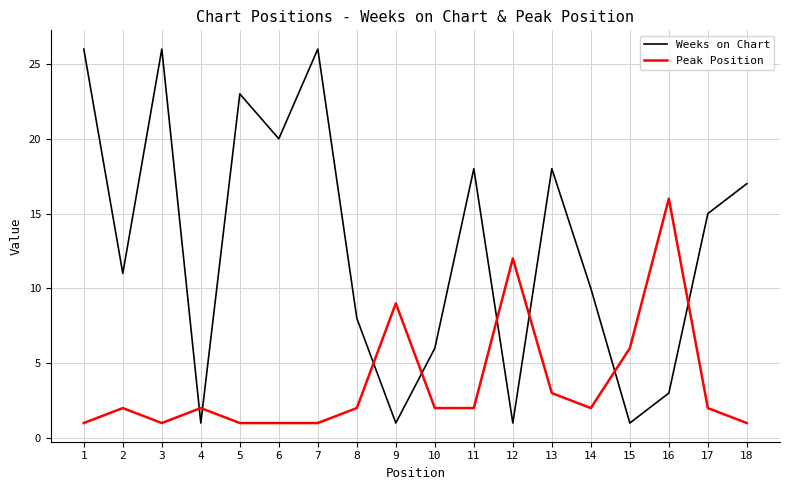

Rank the series by their maximum value, from highest to lowest.

Weeks on Chart, Peak Position